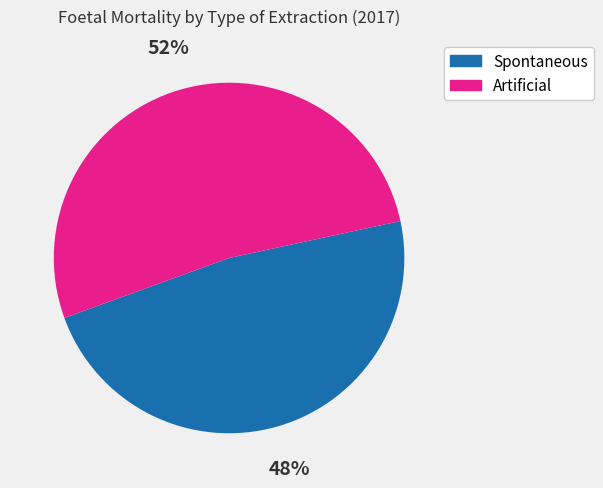

Is there a majority slice in this chart?

Yes